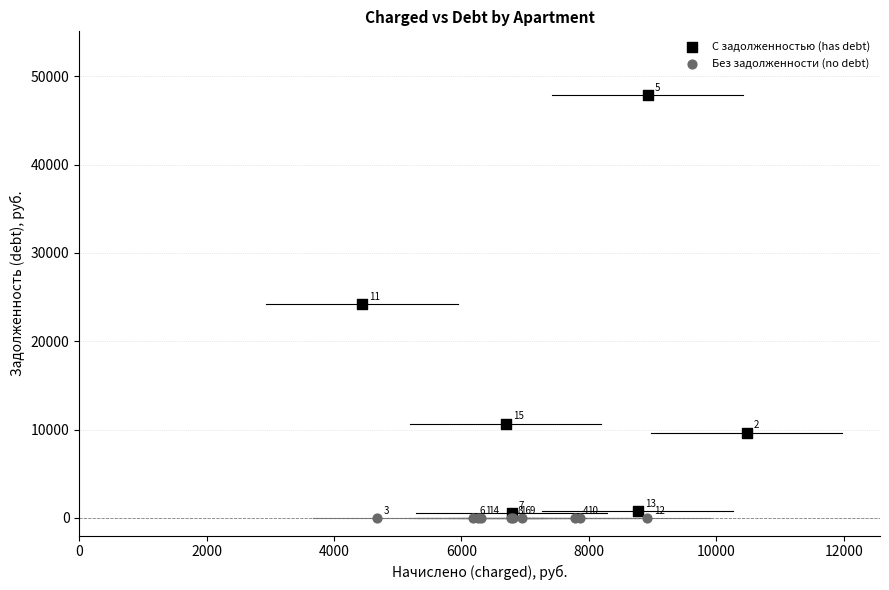

Which series contains the highest Y value?

С задолженностью (has debt)